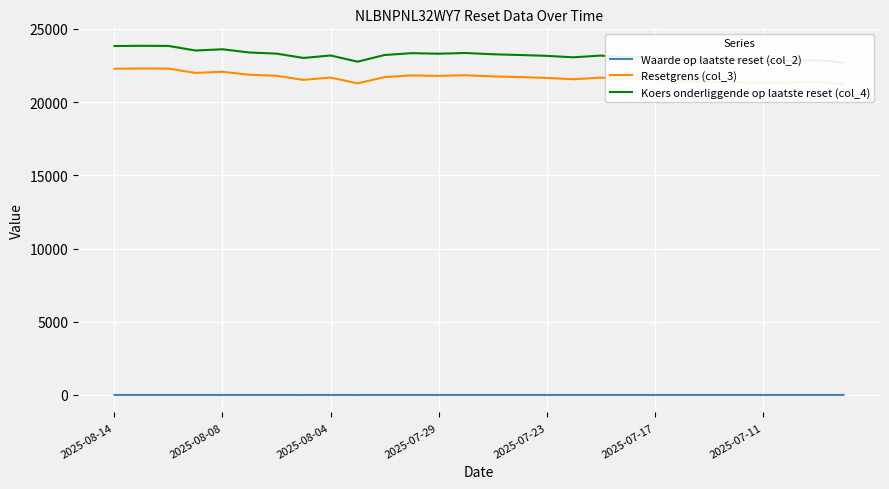

What is the sum of the Koers onderliggende op laatste reset (col_4) values at 26 and 11?

46210.3